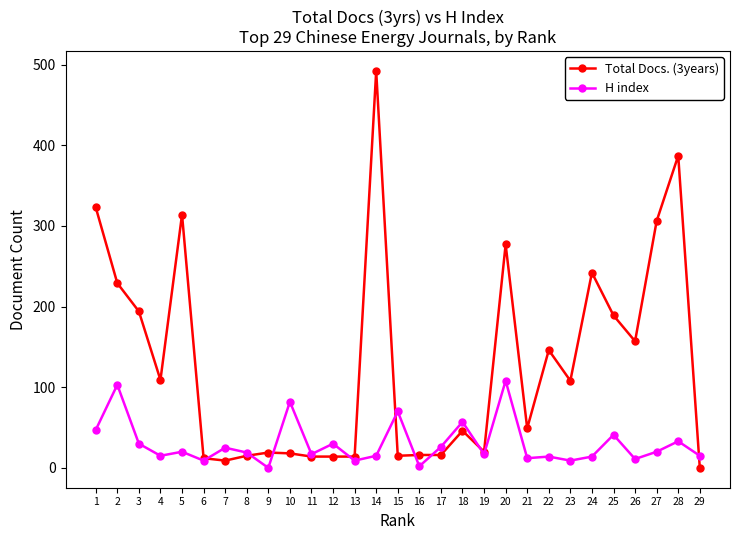

What is the maximum value shown in the chart?

492